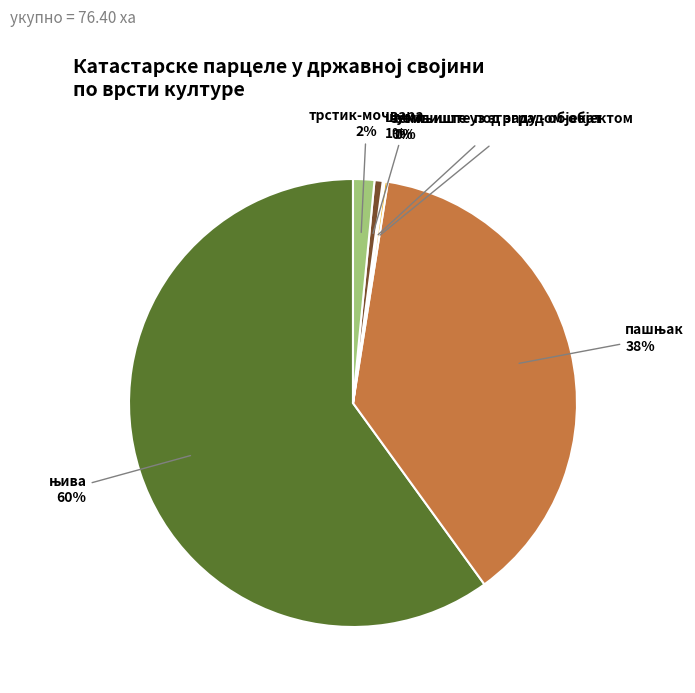

The шума slice represents 11% of the pie. True or false?

False